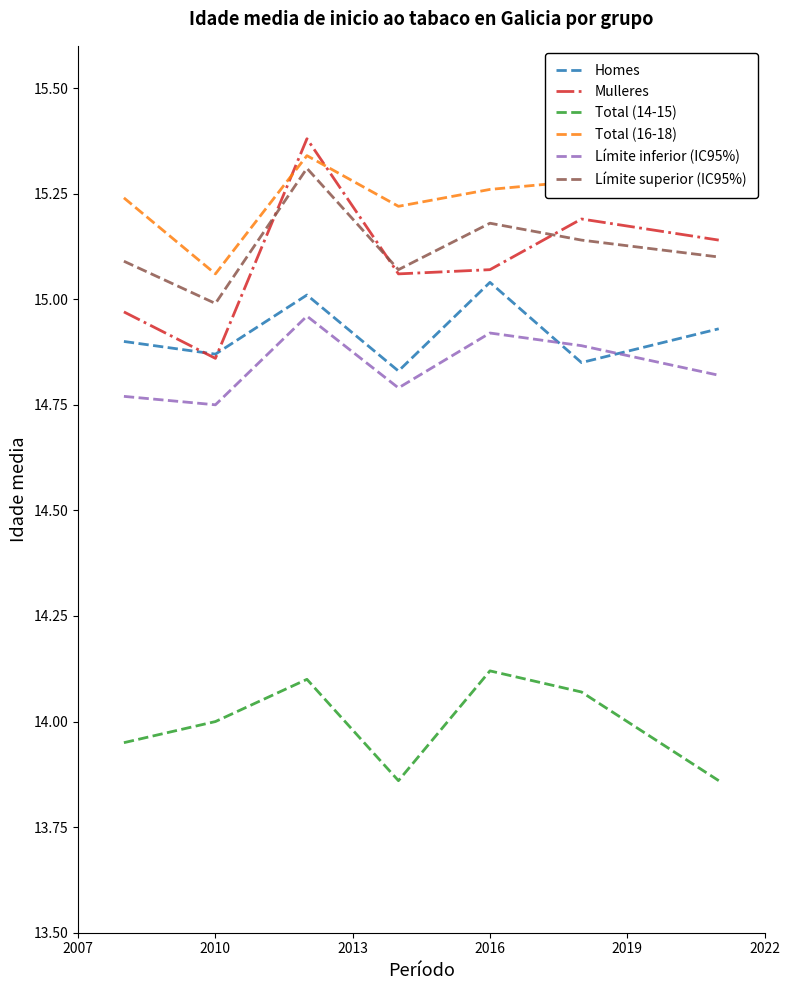

True or false: Límite inferior (IC95%) has more than 1 points higher than both neighbors.

True